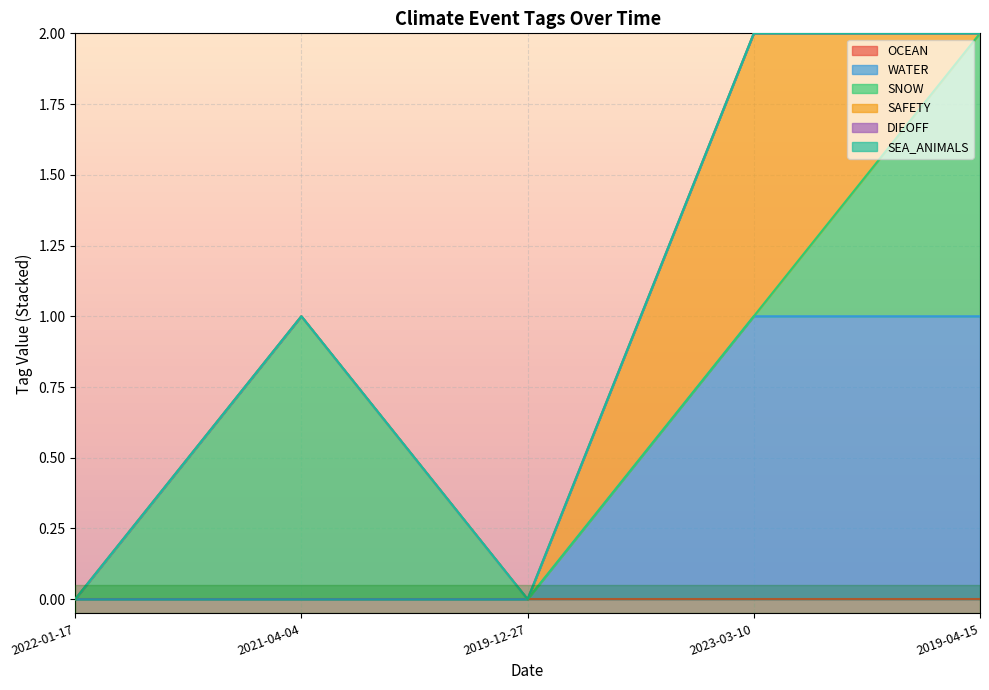

Reading right to left, extract all data points from this chart.

OCEAN: 0	0	0	0	0
WATER: 1	1	0	0	0
SNOW: 1	0	0	1	0
SAFETY: 0	1	0	0	0
DIEOFF: 0	0	0	0	0
SEA_ANIMALS: 0	0	0	0	0